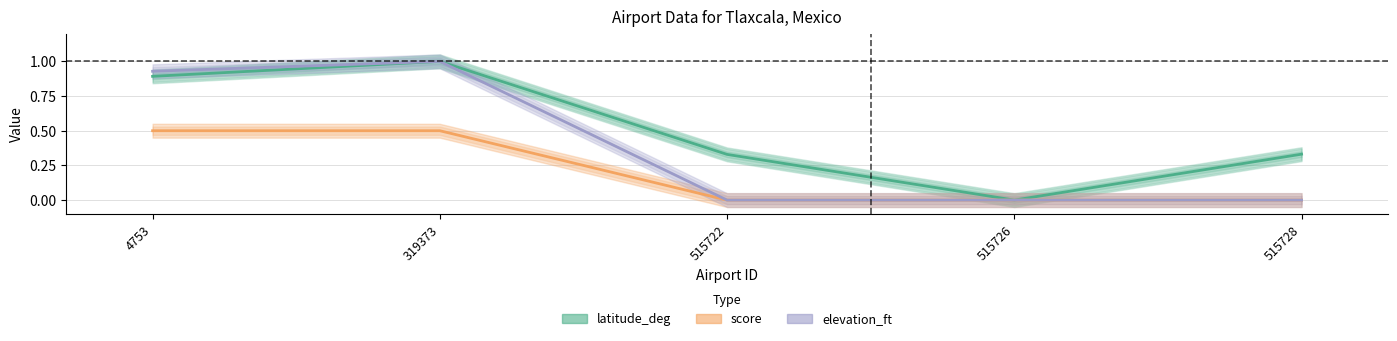

At which label is latitude_deg closest to 0?

515726